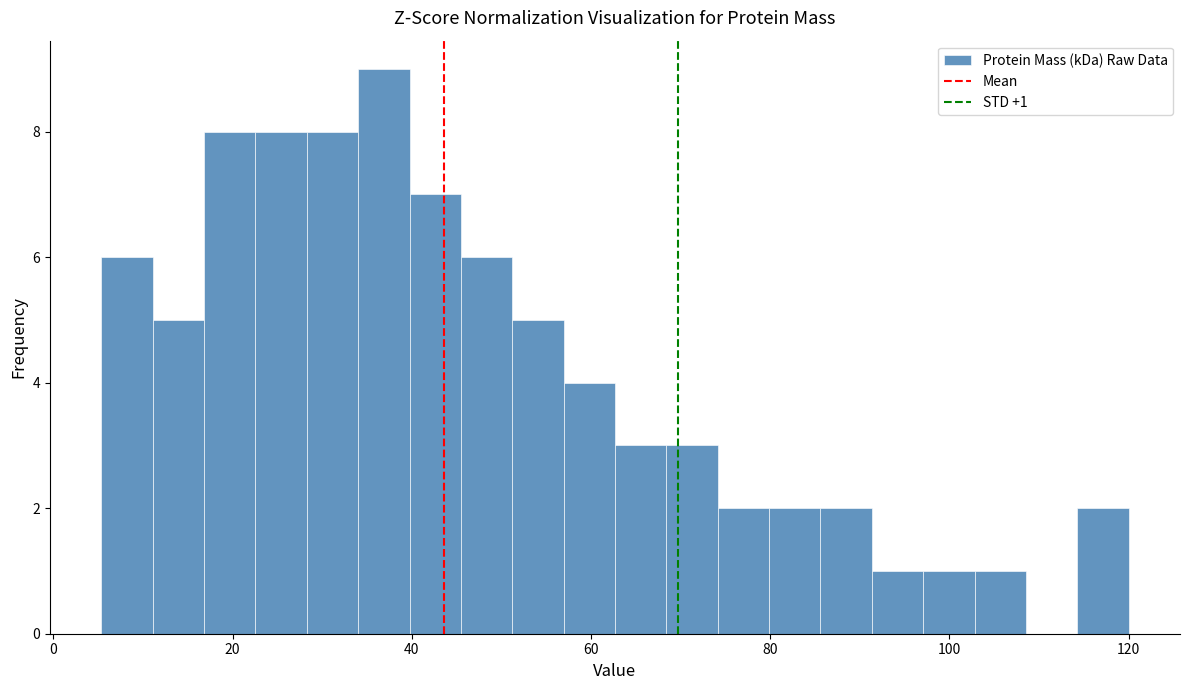

Read against the x-axis, roughly where is the centre of the tallest bar?

36